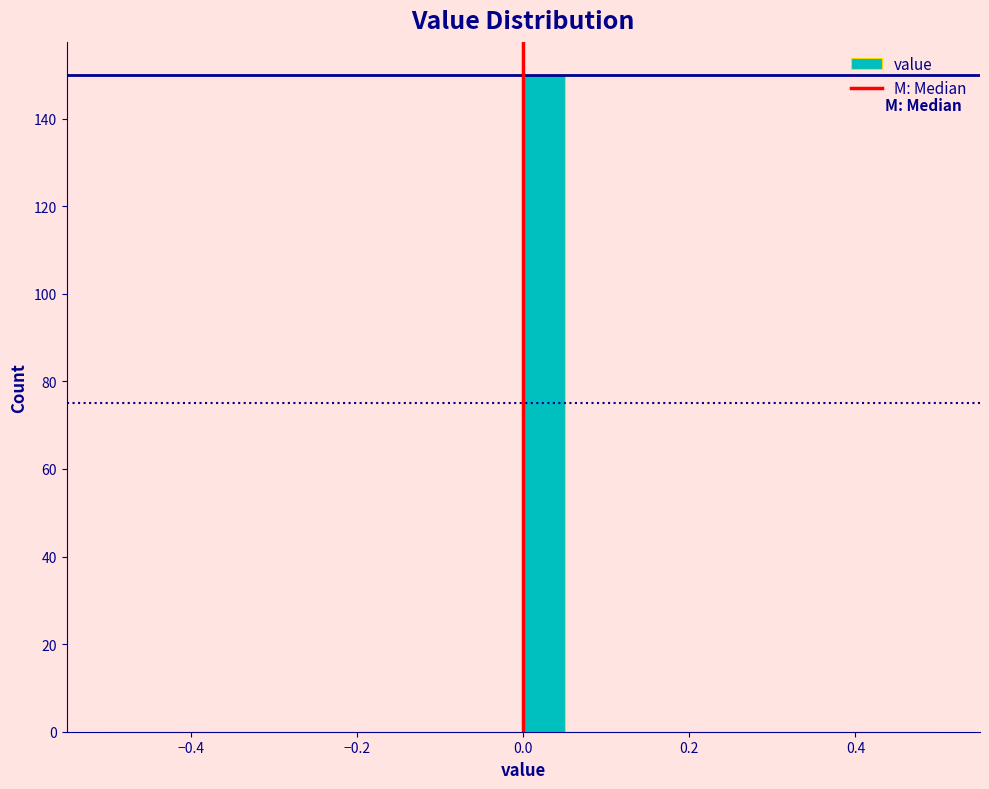

Around what value on the x-axis is the tallest bar? Give the approximate position of its centre, as read against the axis.

0.02